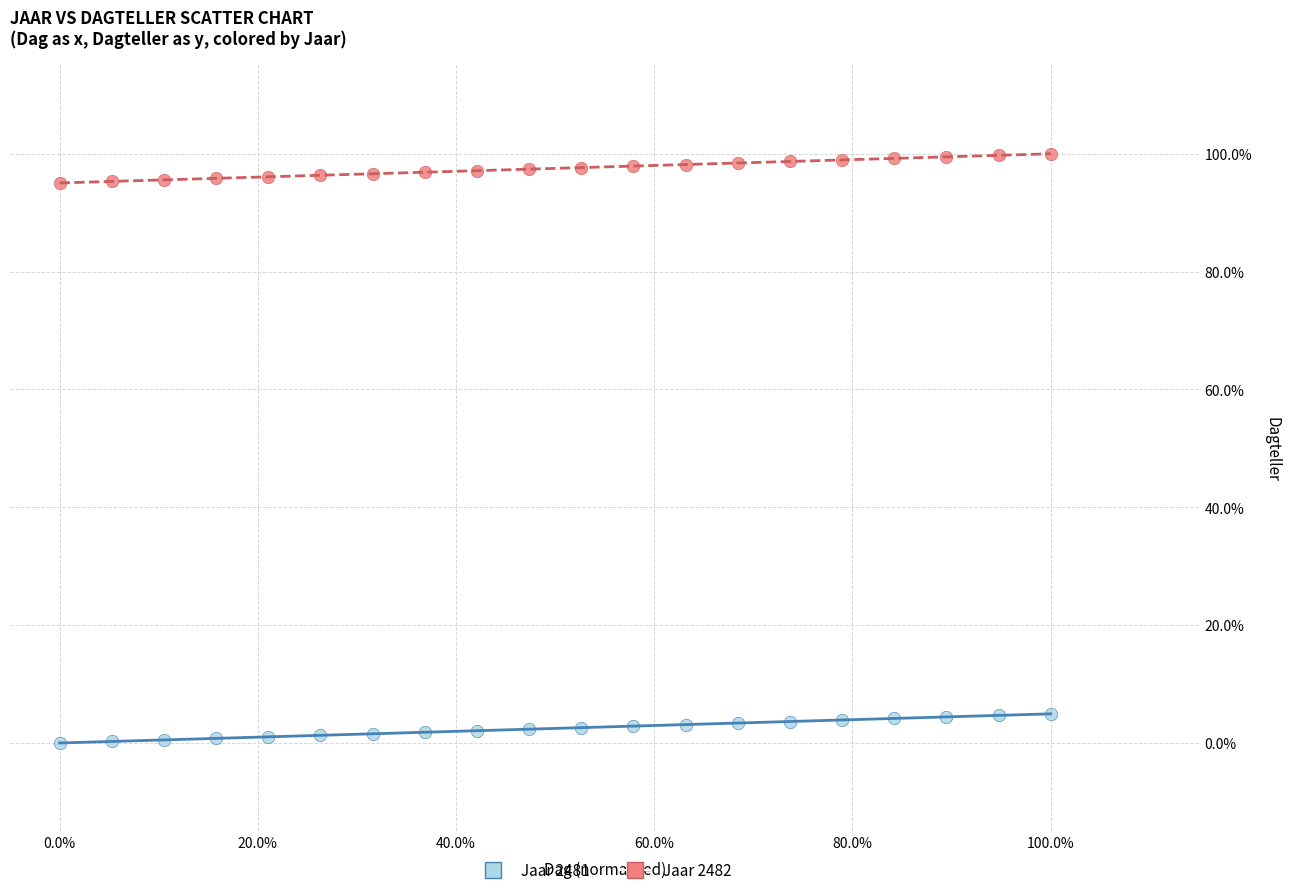

Which series contains the highest Y value?

Jaar 2482